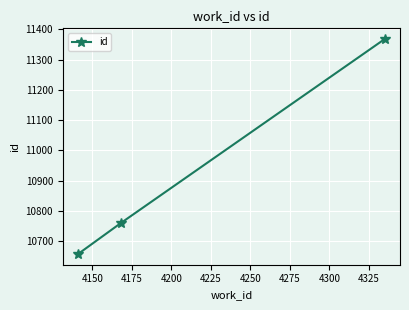

What is the value of the 2nd point from the left?

10760